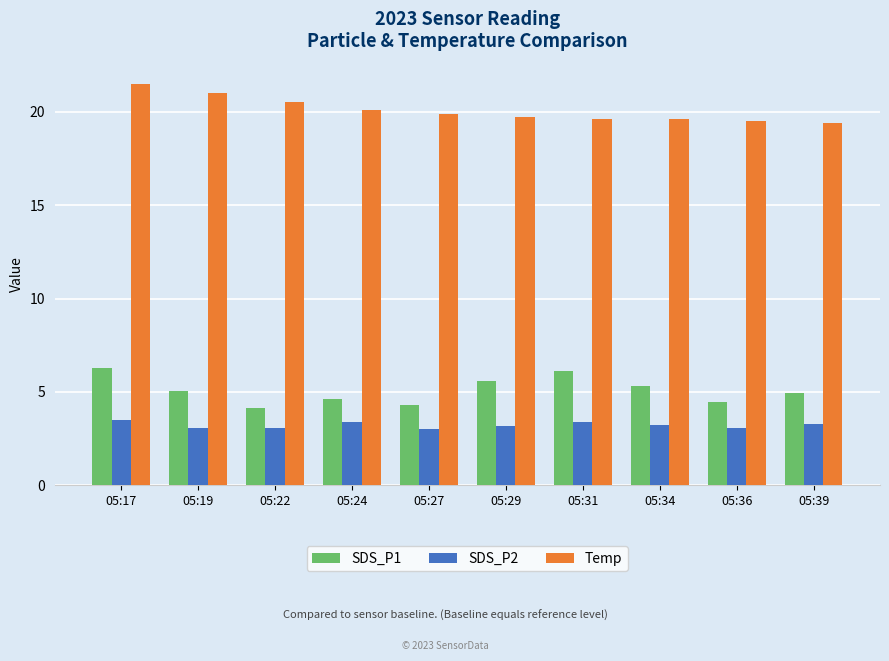

What is the difference between the highest and lowest values at 05:24?

16.7